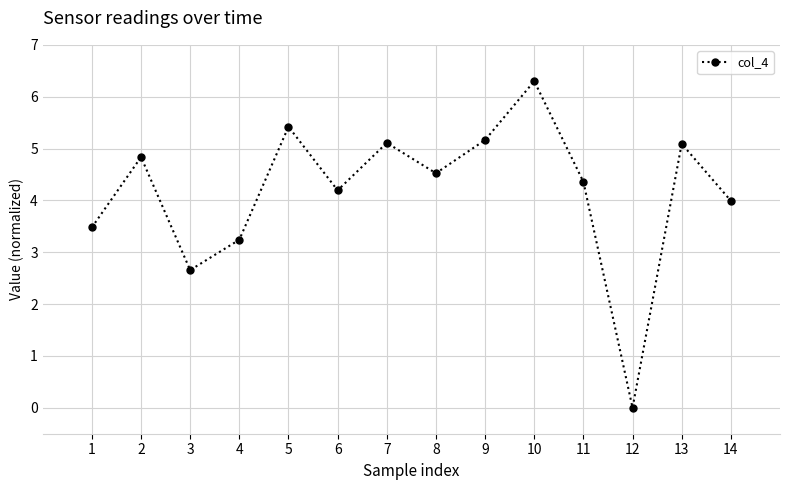

Approximately how many times larger is the value at 3 compared to 14?

0.7